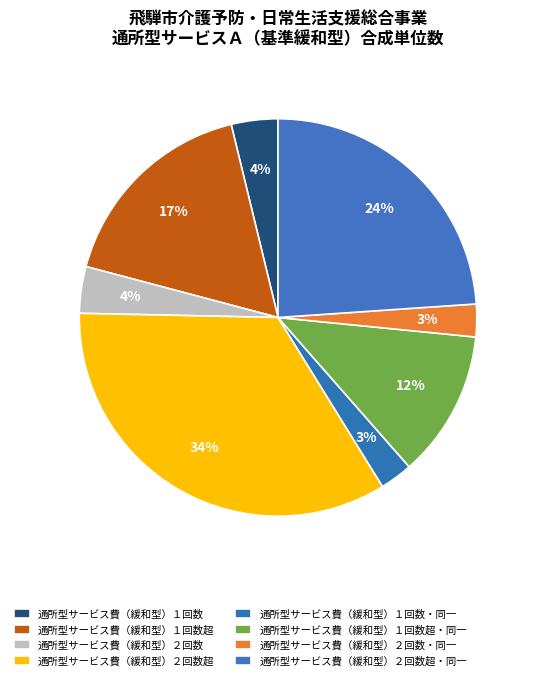

To the nearest percent, what is the combined percentage of 通所型サービス費（緩和型）２回数超 and 通所型サービス費（緩和型）１回数?

38%